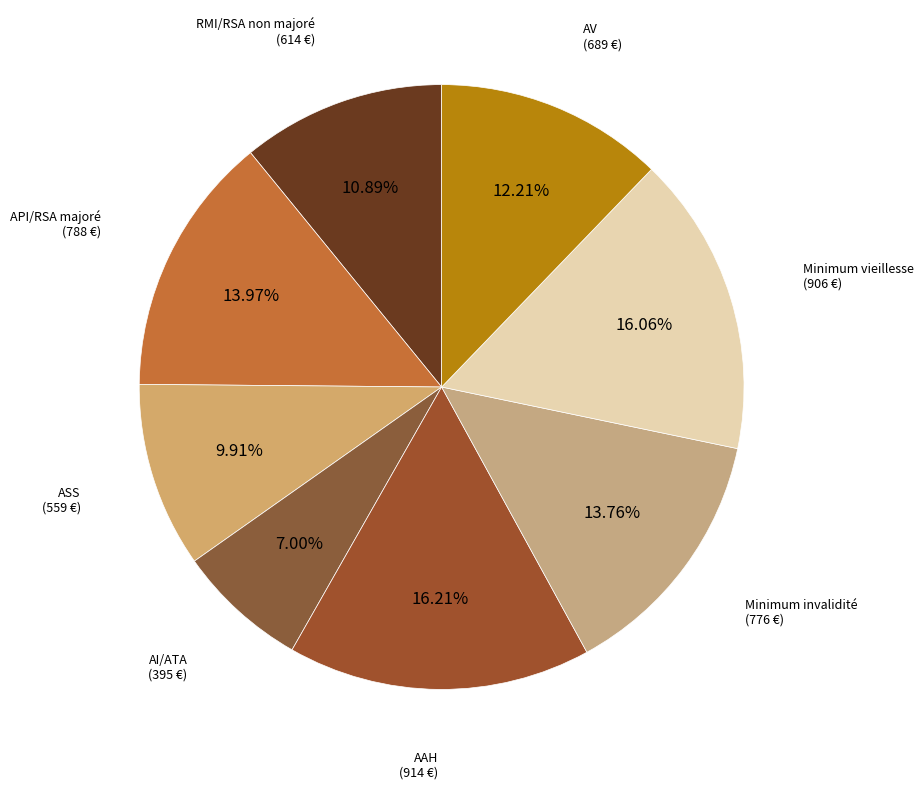

To the nearest percent, what percentage of the pie is Minimum vieillesse?

16%